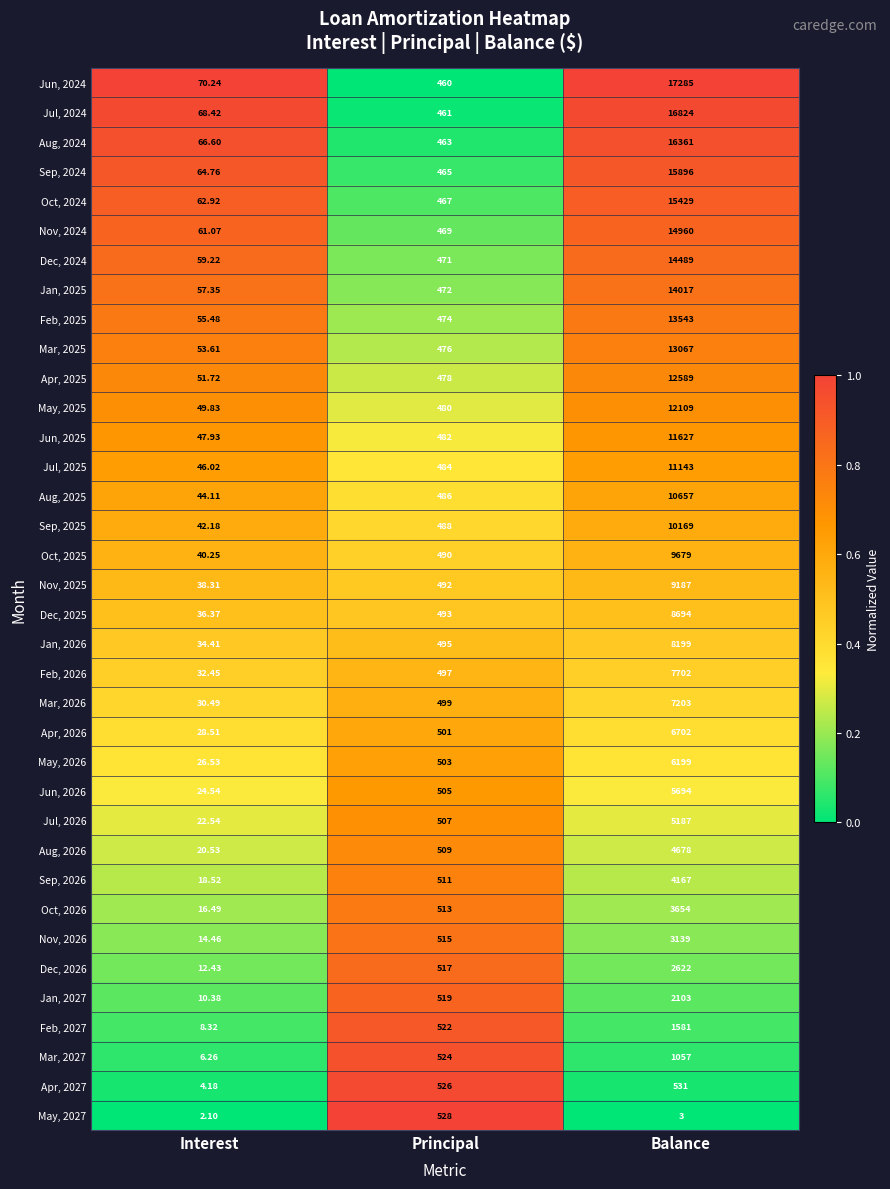

At which category does the chart reach its minimum across all series?

Interest